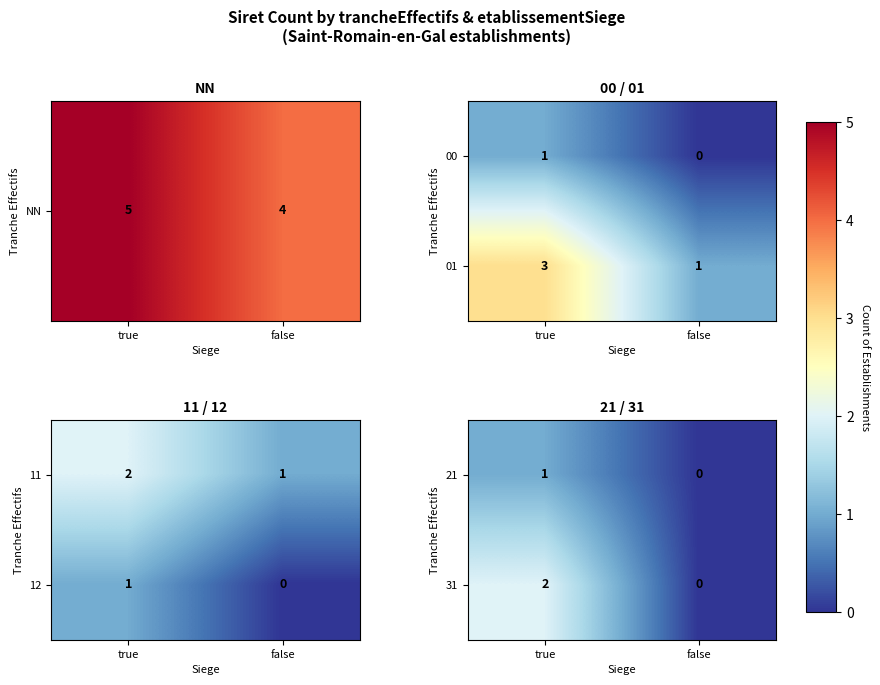

Between true and false, which is larger?

true